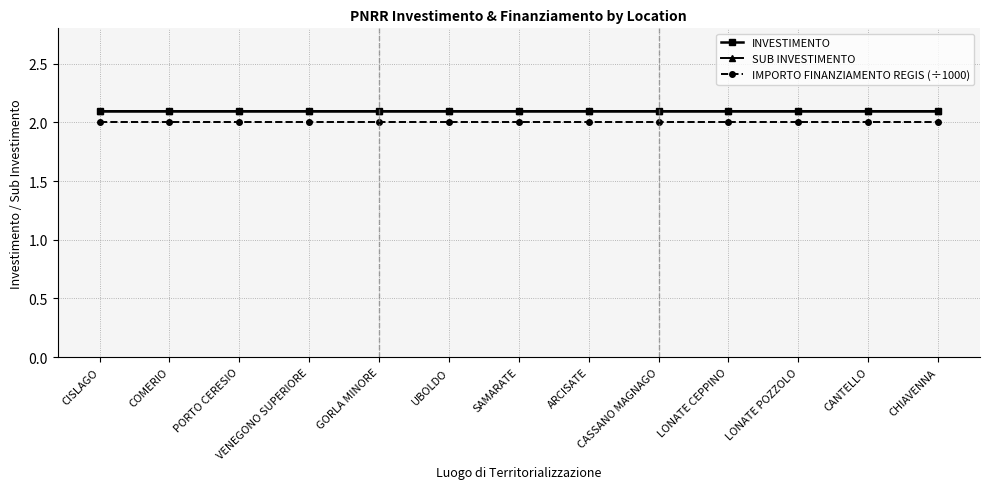

What is the value of the INVESTIMENTO point at the 4th from the left?

2.1